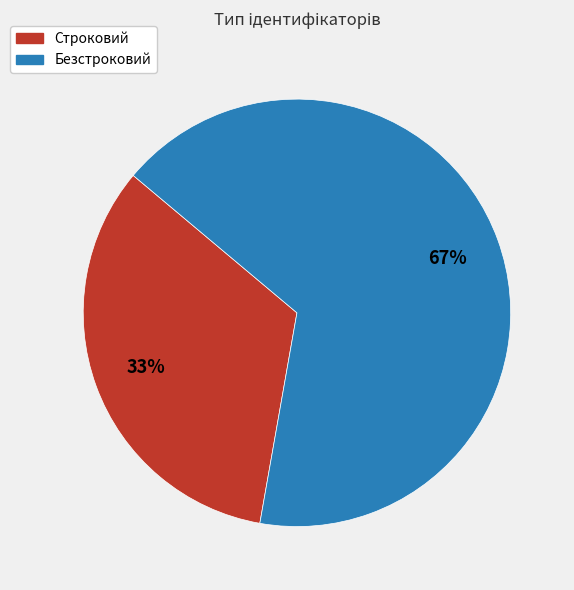

What is the ratio of the value at Безстроковий to the value at Строковий?

2.0